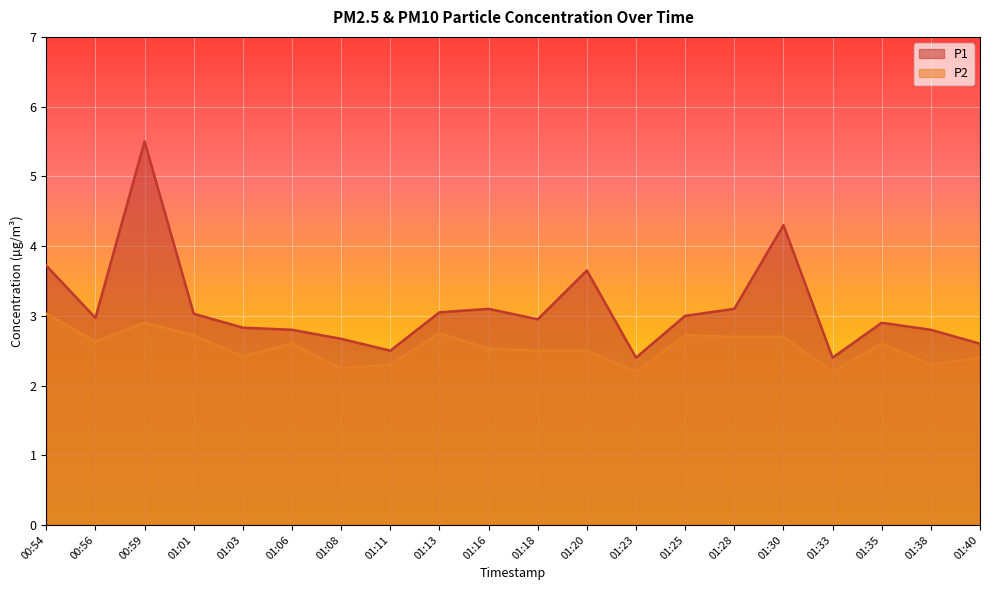

Reading left to right, transcribe all the data shown in this chart.

P1: 3.7	3.0	5.5	3.0	2.8	2.8	2.7	2.5	3.0	3.1	3.0	3.6	2.4	3.0	3.1	4.3	2.4	2.9	2.8	2.6
P2: 3.0	2.6	2.9	2.7	2.4	2.6	2.2	2.3	2.8	2.5	2.5	2.5	2.2	2.7	2.7	2.7	2.2	2.6	2.3	2.4